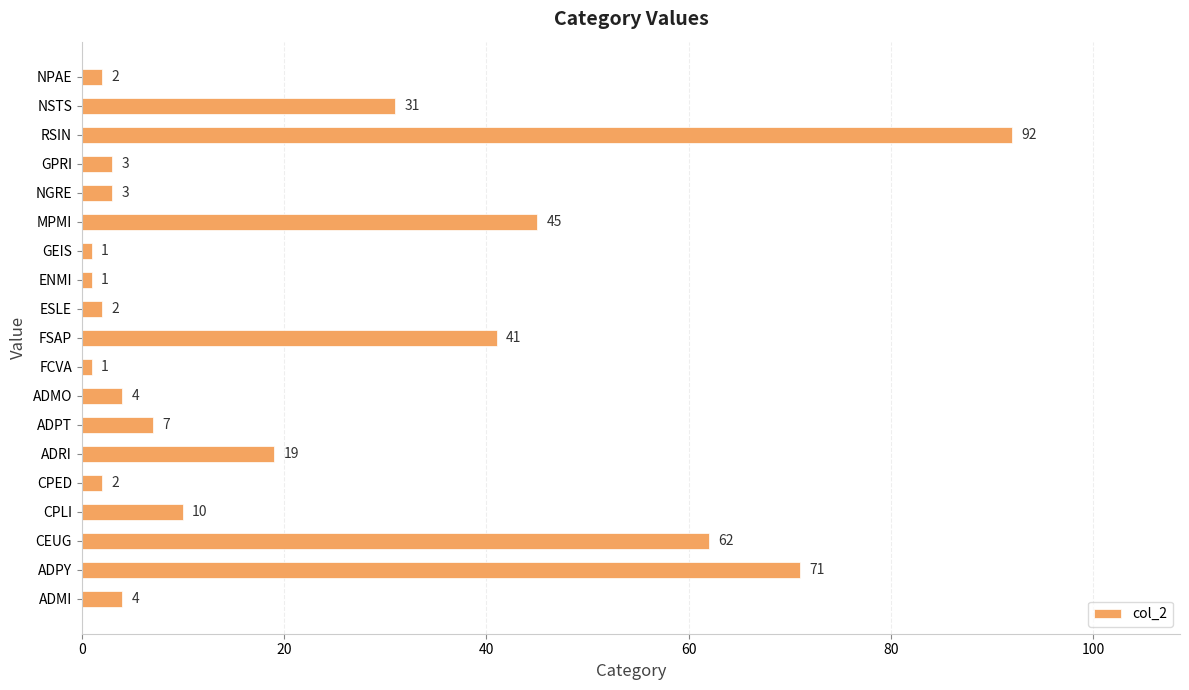

Read the value at CPLI, to the nearest 10.

10